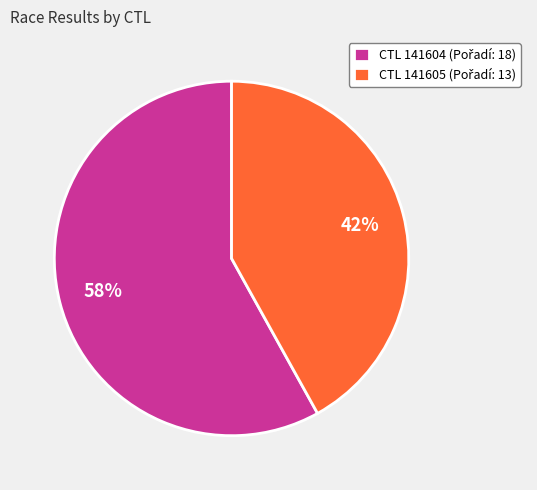

Does any single category account for the majority?

Yes